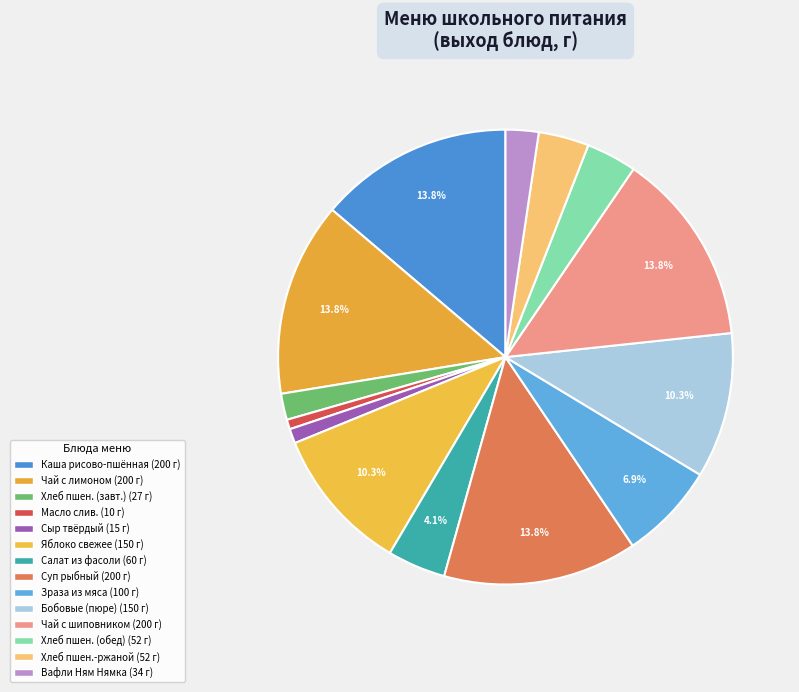

How many segments does this pie chart have?

14